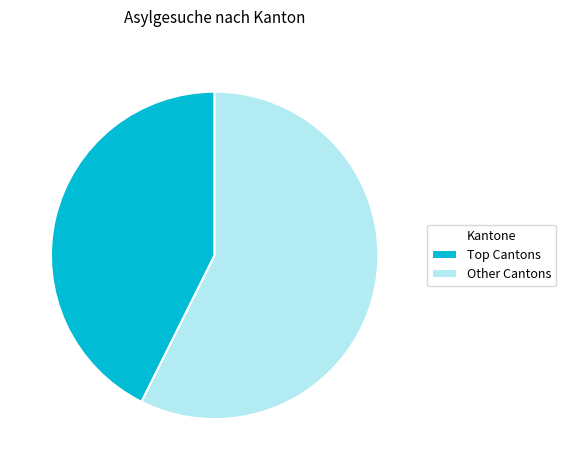

How many slices are in this pie chart?

2